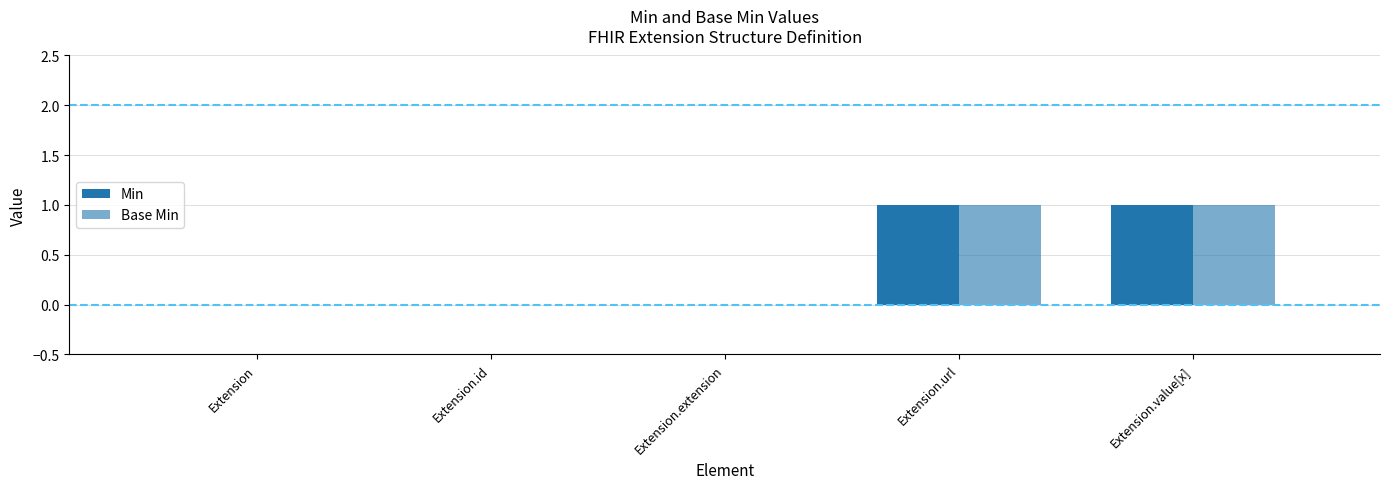

Rank the series by their maximum value, from highest to lowest.

Min, Base Min